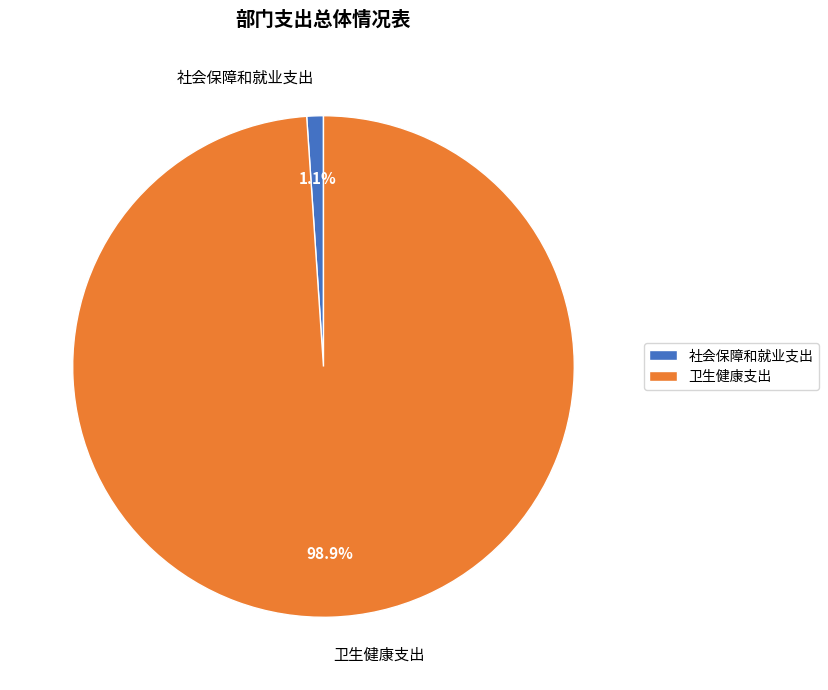

Which has a higher value, 社会保障和就业支出 or 卫生健康支出?

卫生健康支出